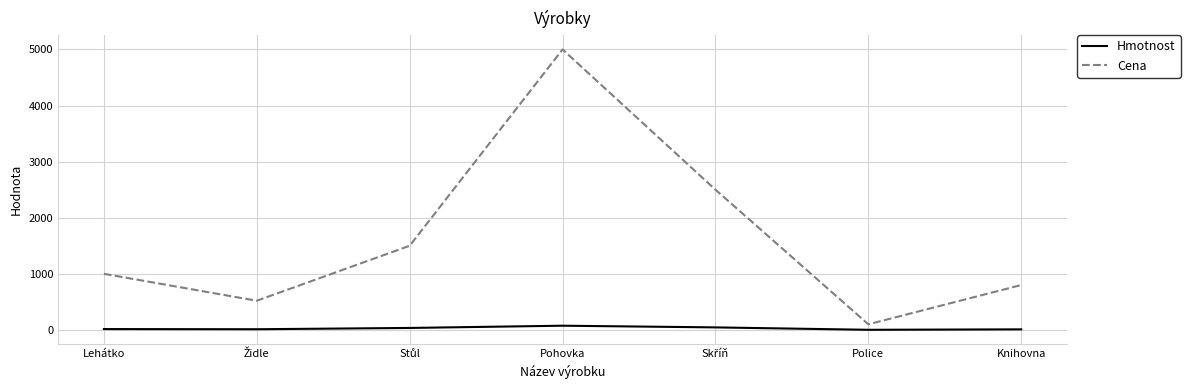

The Cena series shows 5000 at Pohovka. True or false?

True